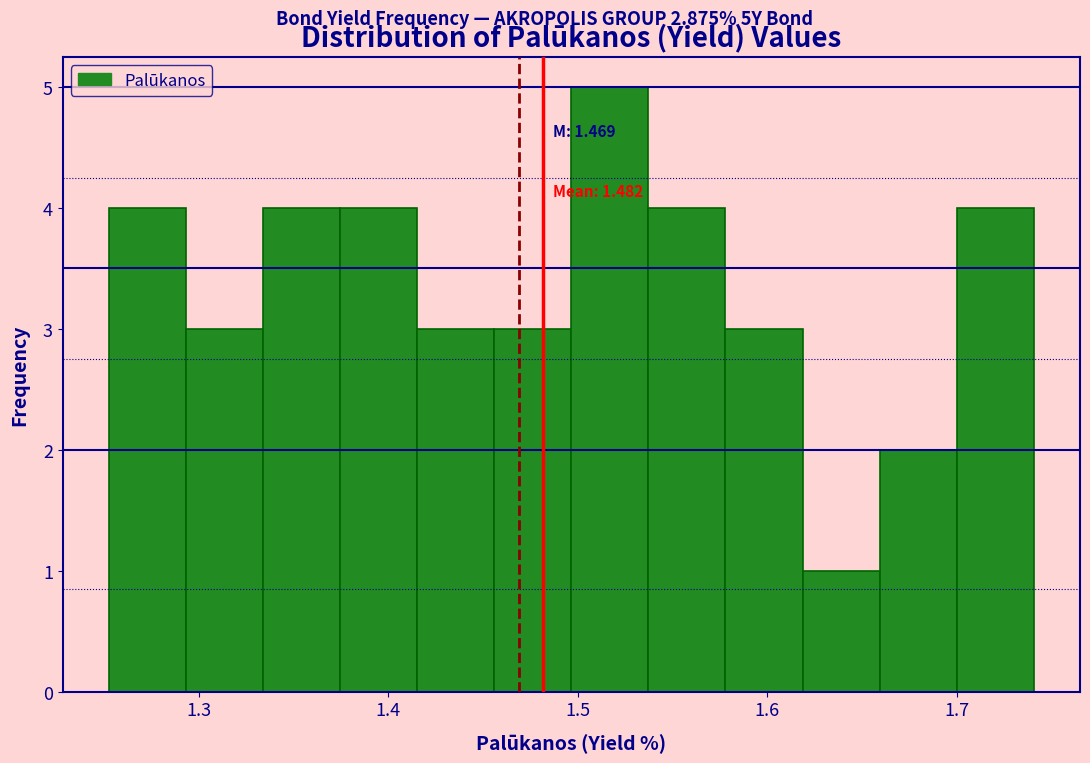

Over which range of the x-axis is the bar tallest?

1.50 to 1.54